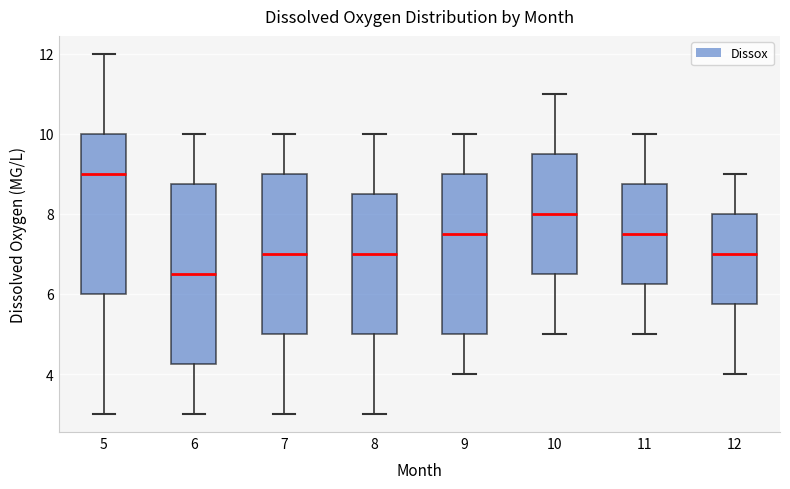

Reading left to right, transcribe this box plot: for each box, give where its median line is, the range the box spans, and where its two whiskers end, as read against the y-axis. The values are not printed on the chart, so give them approximately, as read against the axis.

5: median 9.0, box 6.0 to 10.0, whiskers 3.0 to 12.0
6: median 6.6, box 4.2 to 8.8, whiskers 3.0 to 10.0
7: median 7.0, box 5.0 to 9.0, whiskers 3.0 to 10.0
8: median 7.0, box 5.0 to 8.6, whiskers 3.0 to 10.0
9: median 7.6, box 5.0 to 9.0, whiskers 4.0 to 10.0
10: median 8.0, box 6.6 to 9.6, whiskers 5.0 to 11.0
11: median 7.6, box 6.2 to 8.8, whiskers 5.0 to 10.0
12: median 7.0, box 5.8 to 8.0, whiskers 4.0 to 9.0